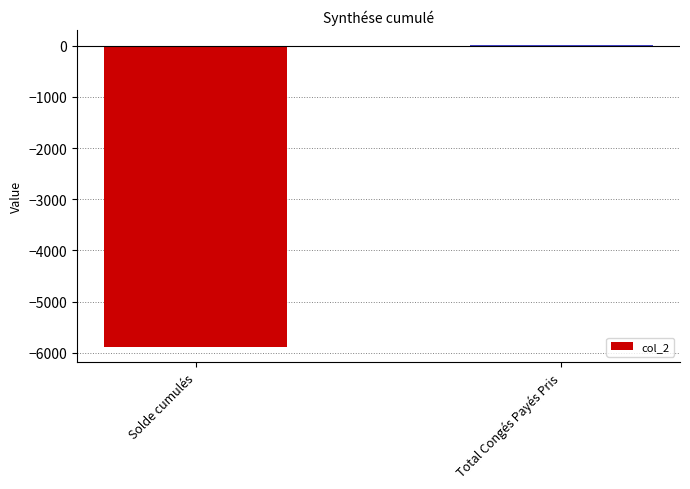

What is the maximum value shown in the chart?

12.5